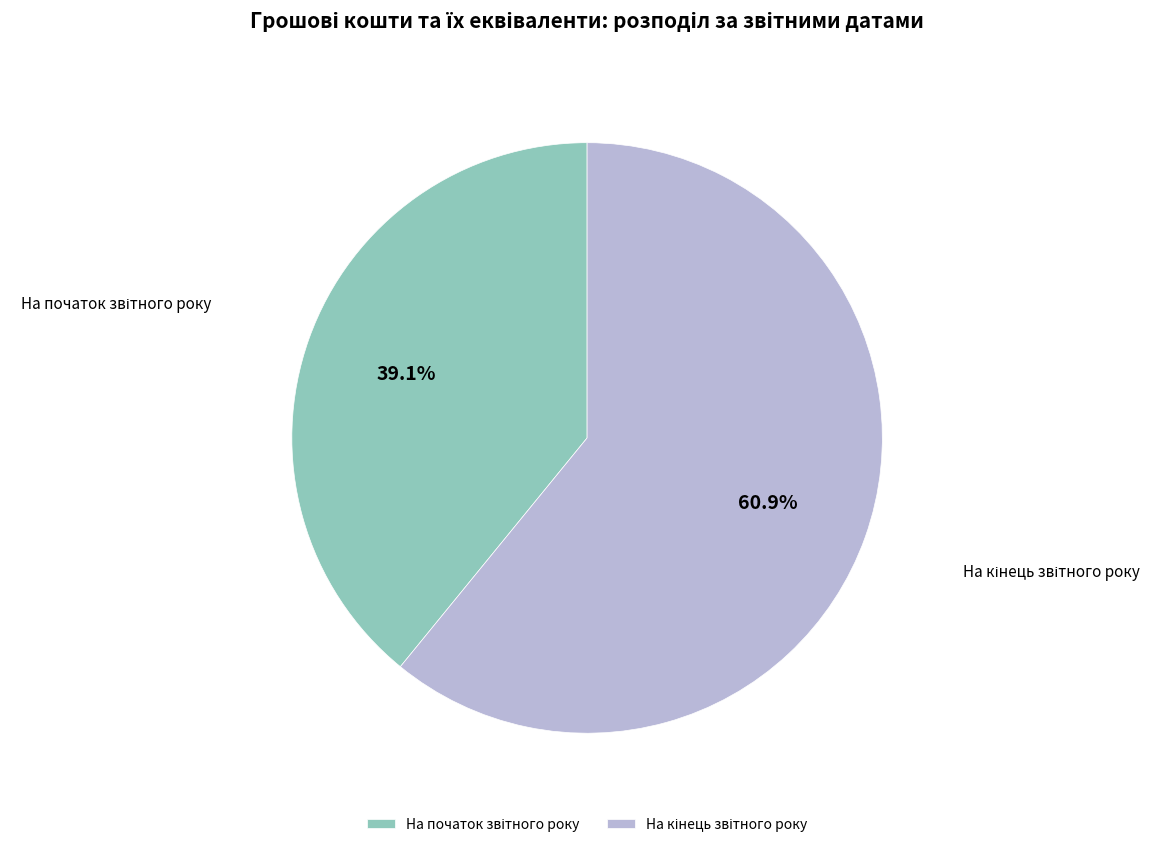

How many segments does this pie chart have?

2